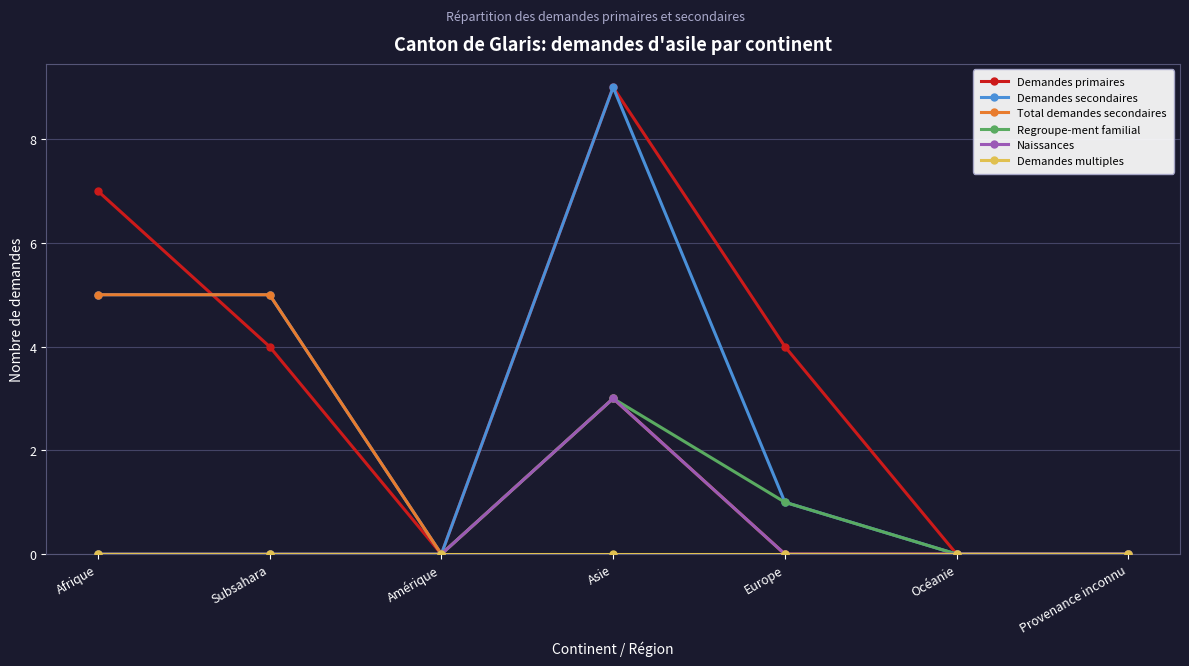

Which series has the largest total across all categories?

Demandes primaires